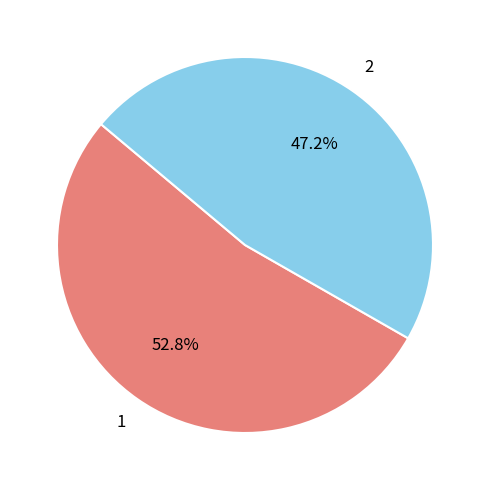

Approximately how many times larger is the value at 2 compared to 1?

0.9